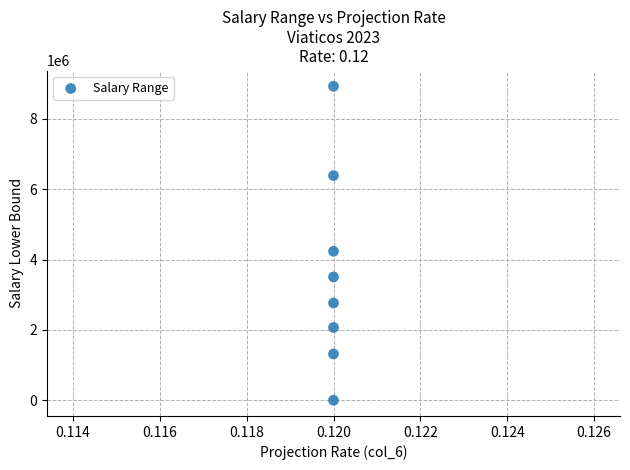

What Y value in the scatter plot is closest to 4463624?

4235187